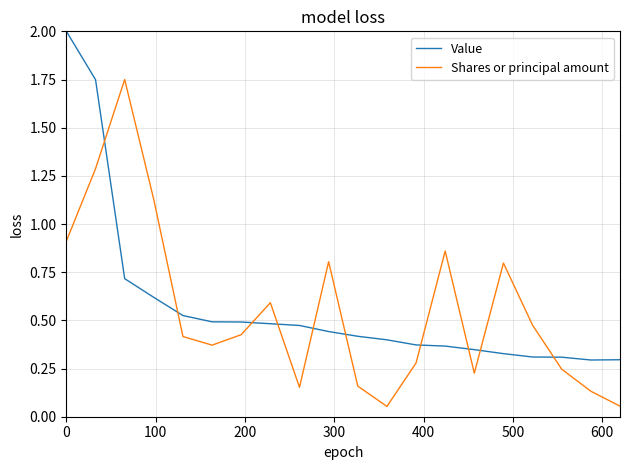

Rank the series by their maximum value, from lowest to highest.

Shares or principal amount, Value